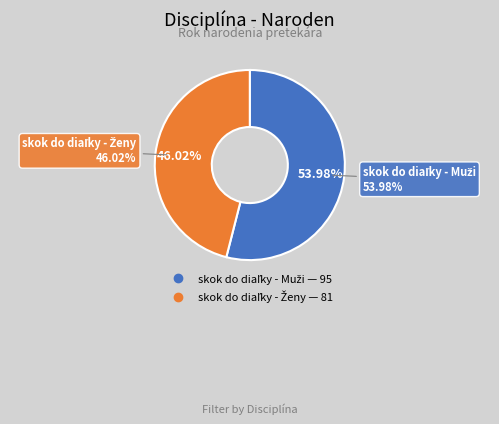

To the nearest percent, what is the difference between the skok do diaľky - Ženy and skok do diaľky - Muži slice percentages?

8%